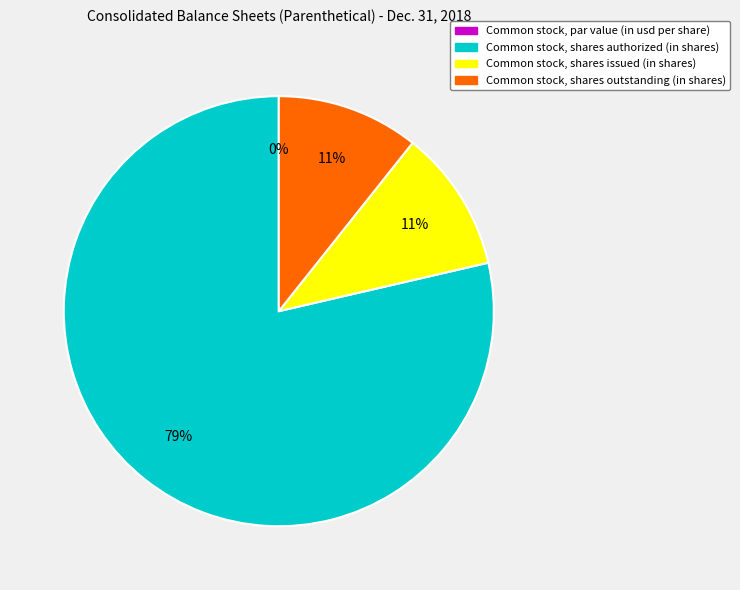

Rank the categories by value from lowest to highest.

Common stock, par value (in usd per share), Common stock, shares issued (in shares), Common stock, shares outstanding (in shares), Common stock, shares authorized (in shares)